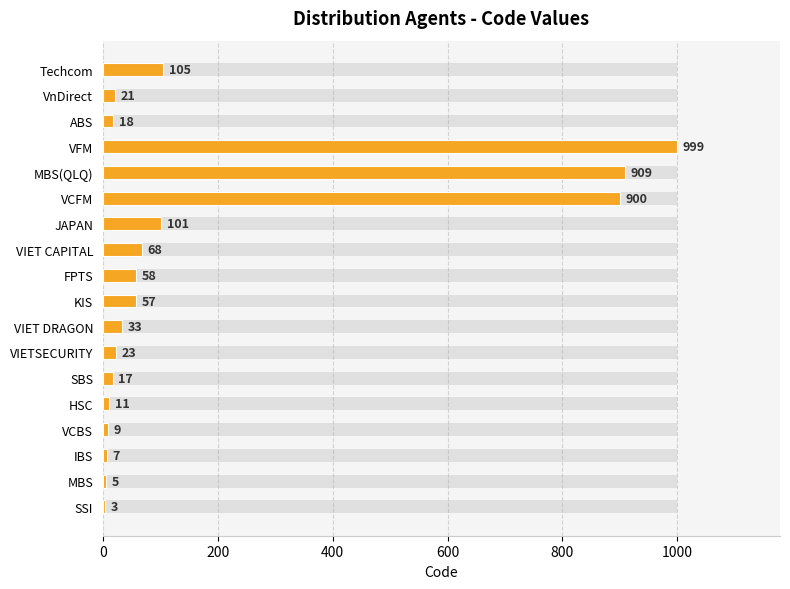

What is the difference between the values at SSI and VnDirect?

18